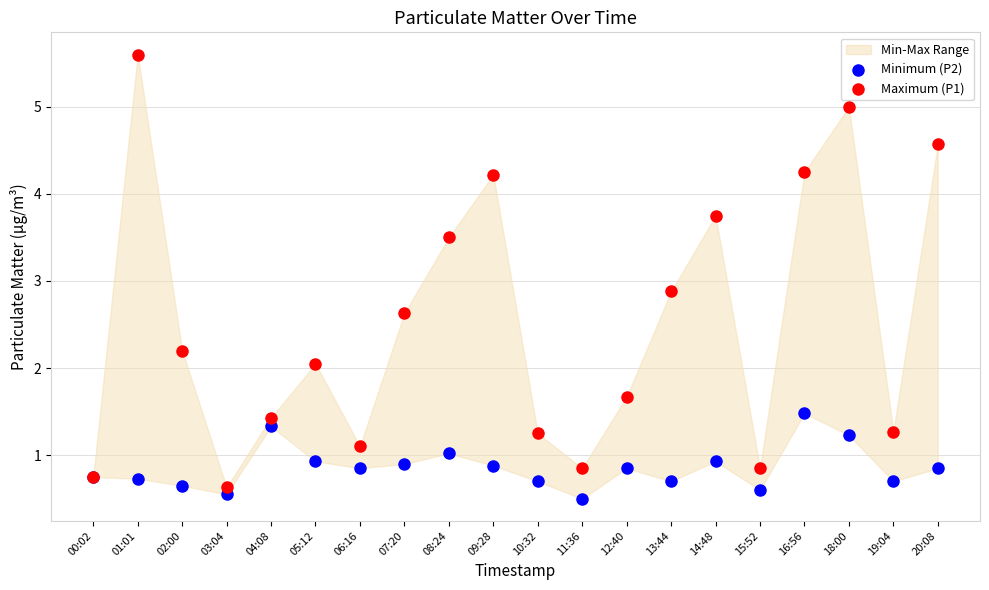

Which series reaches the maximum Y coordinate?

Maximum (P1)